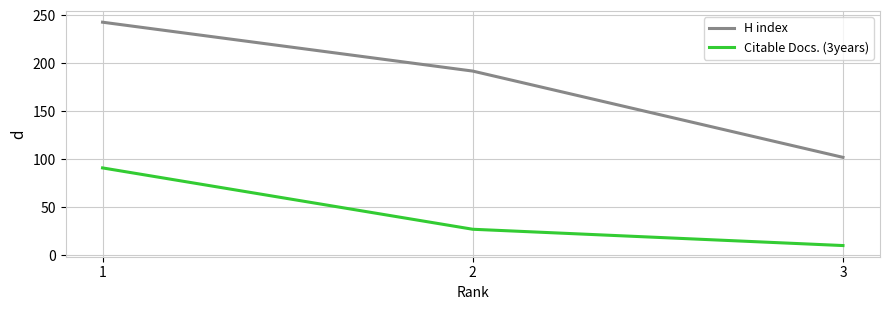

Is the value of H index at 2 greater than the value of Citable Docs. (3years) at 3?

Yes